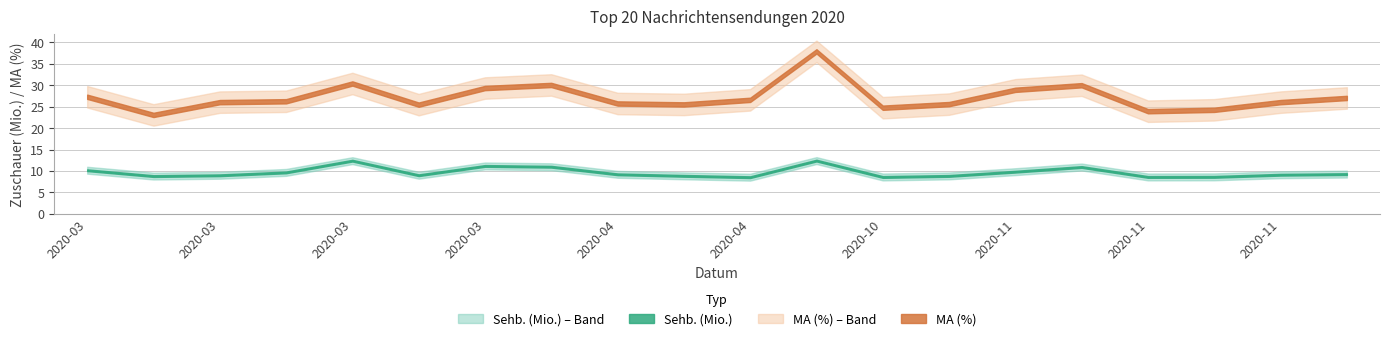

What is the maximum value shown in the chart?

37.8